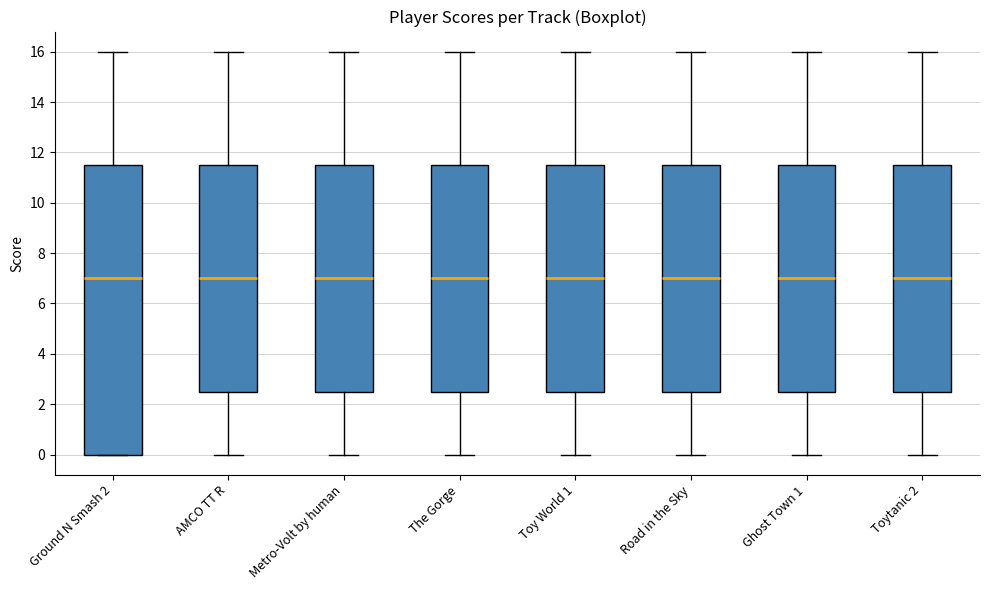

Which box is the tallest, from its lower edge to its upper edge?

Ground N Smash 2